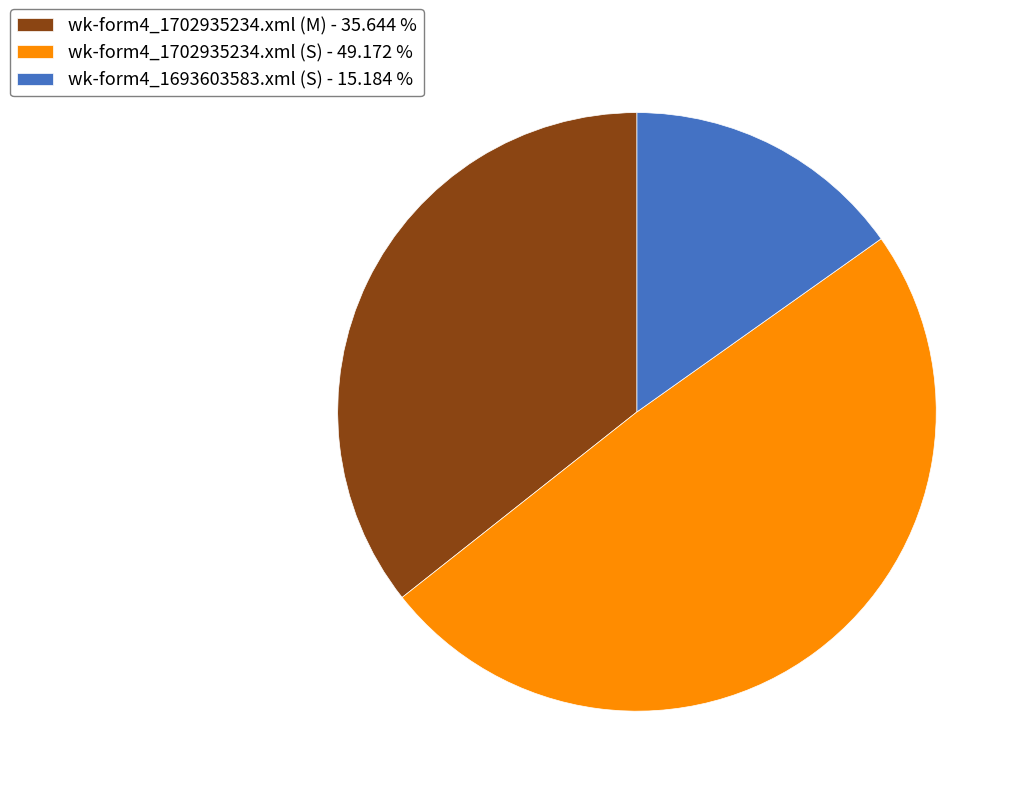

Between wk-form4_1693603583.xml (S) and wk-form4_1702935234.xml (M), which is larger?

wk-form4_1702935234.xml (M)